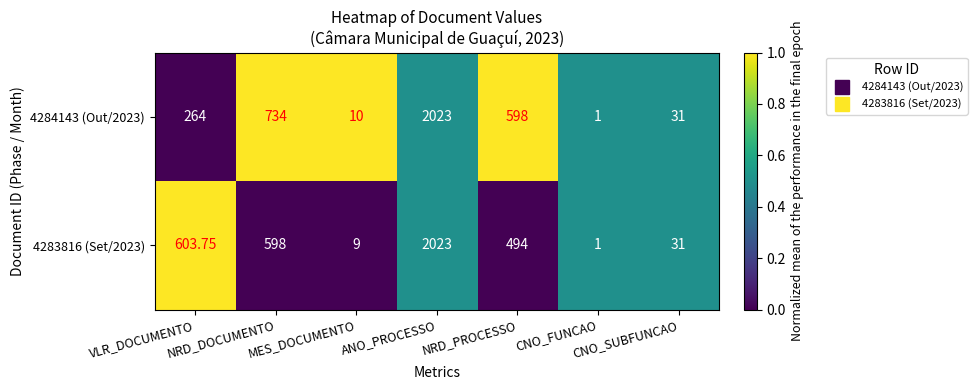

Where is 4284143 (Out/2023) nearest to the value 1012?

NRD_DOCUMENTO